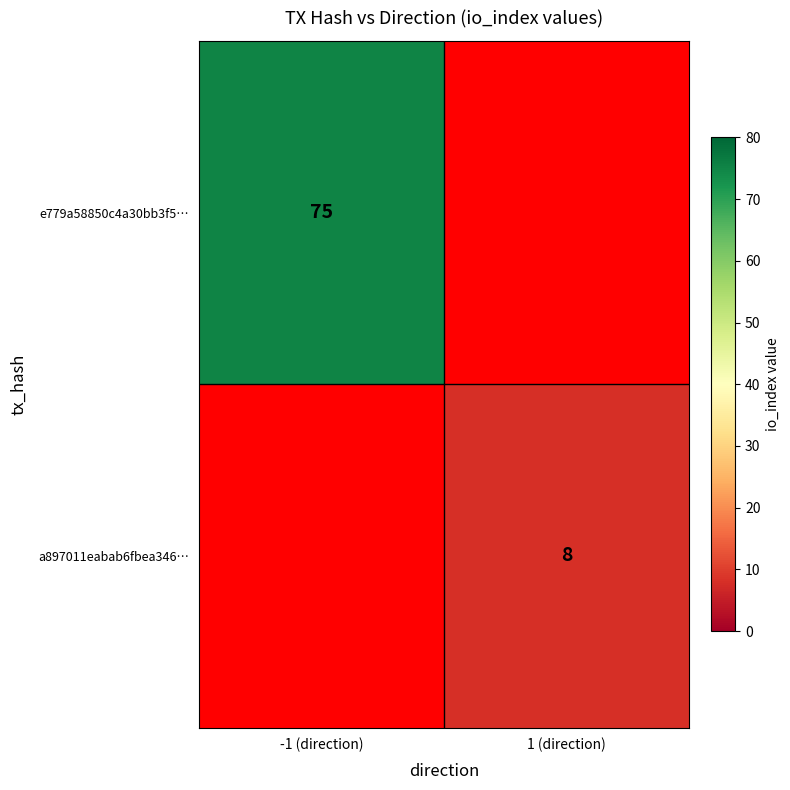

The value of a897011eabab6fbea346… at 1 (direction) is 12. True or false?

False